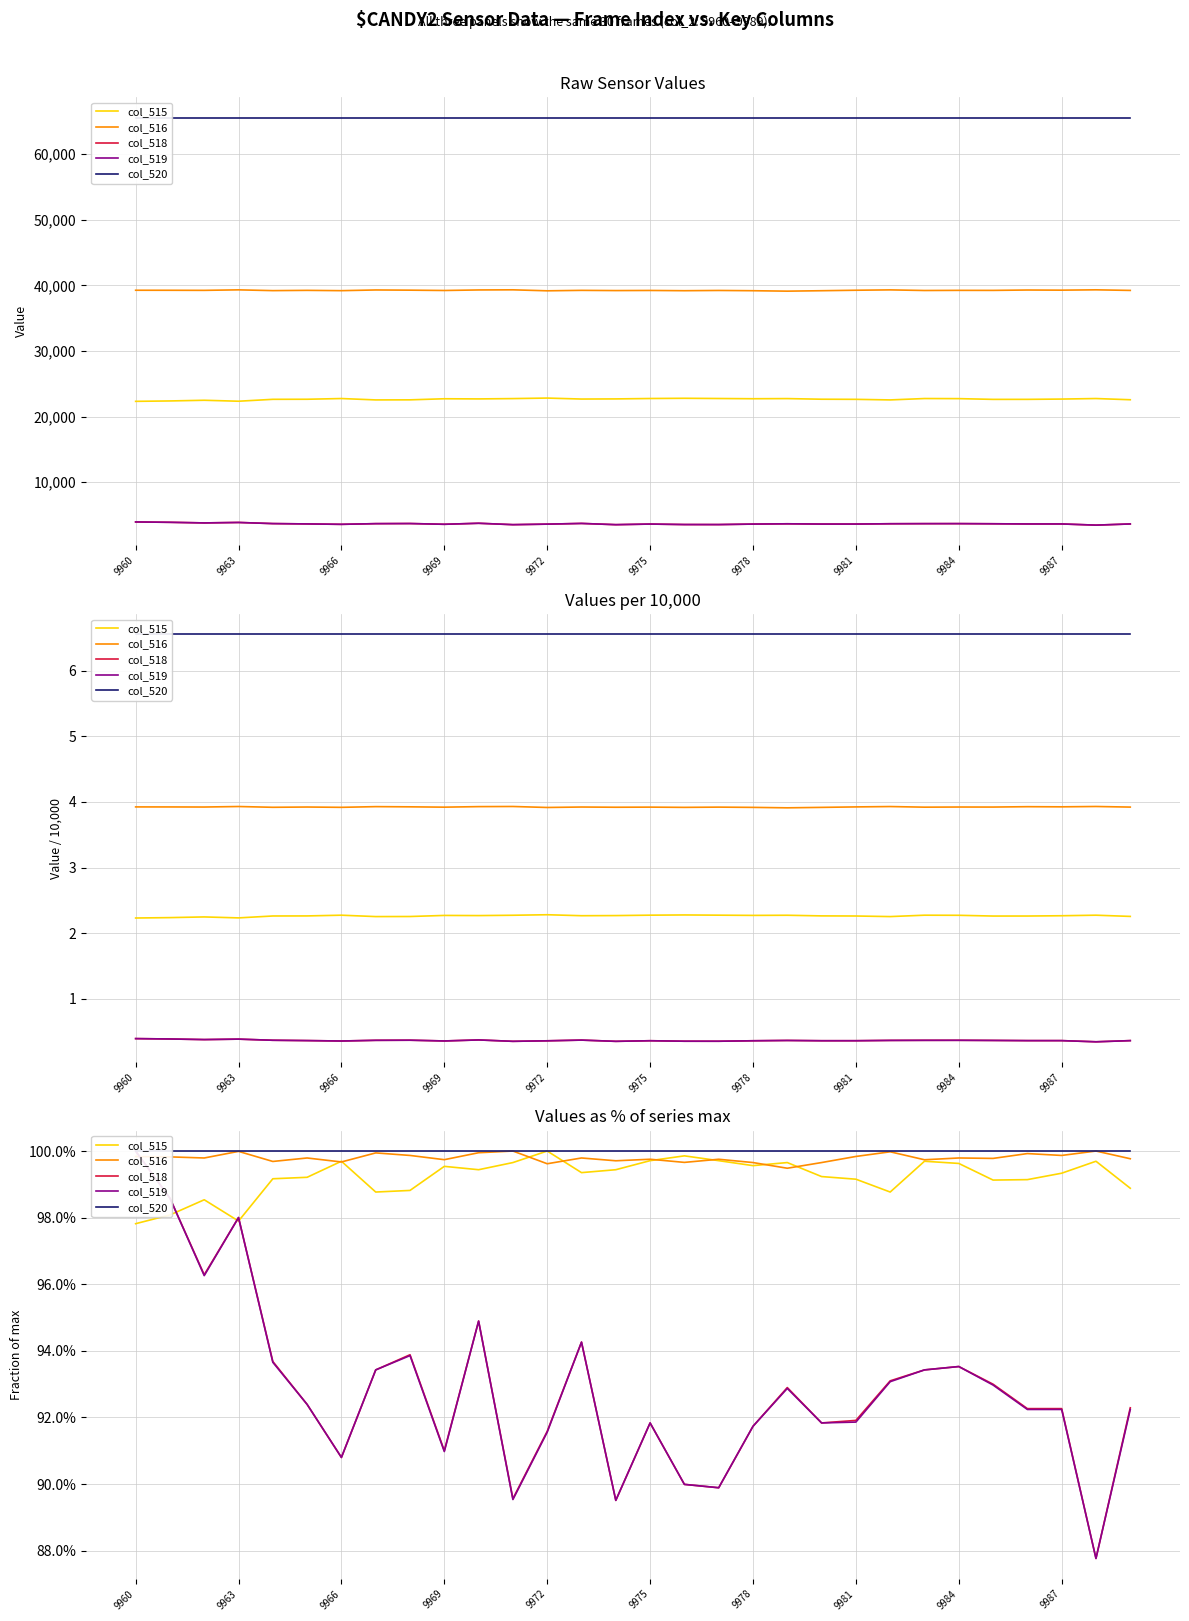

Is it true that col_515 equals 0.3 at 22?

False